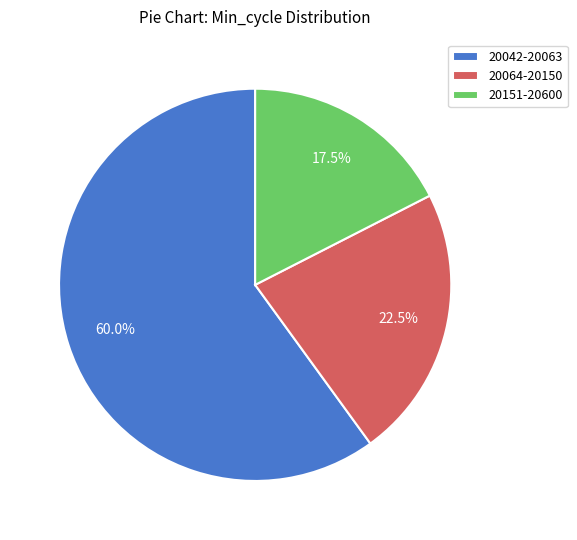

To the nearest percent, what is the average slice percentage?

33%